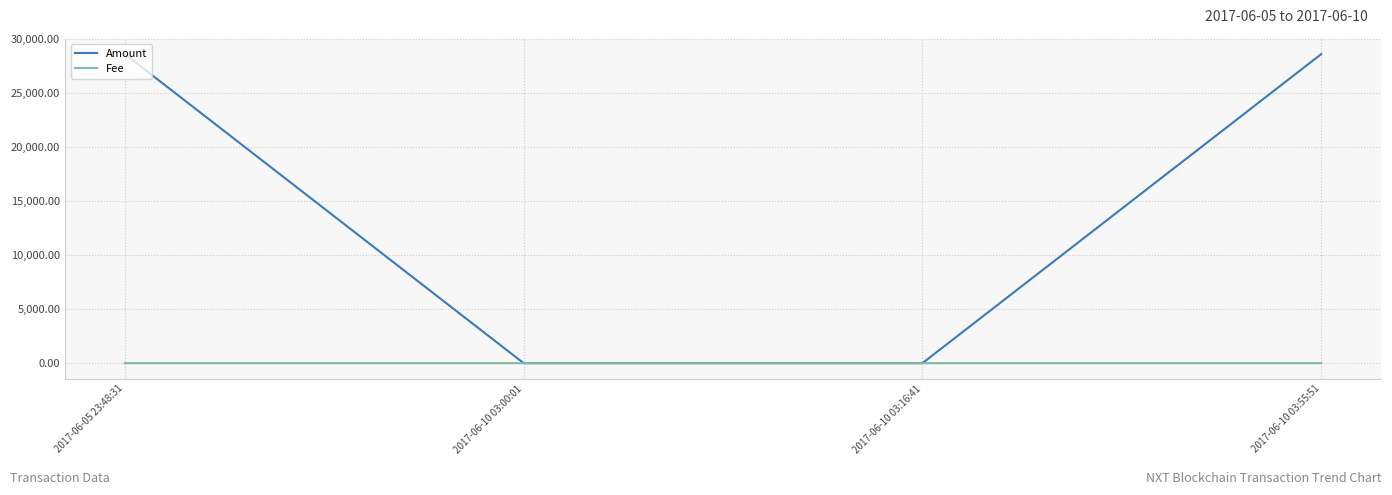

Is it true that Fee equals 1.0 at 2017-06-10 03:00:01?

True